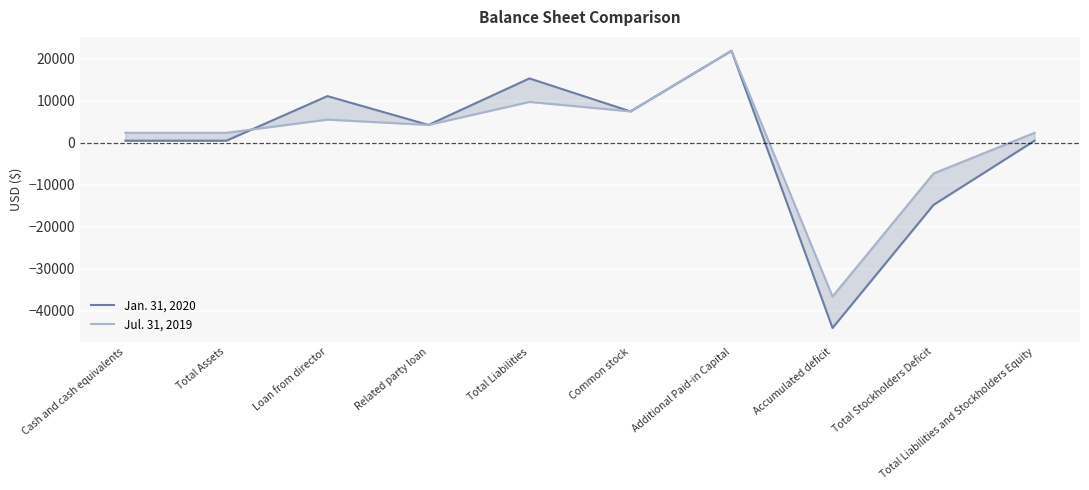

Is the value of Jul. 31, 2019 at Total Stockholders Deficit greater than the value of Jan. 31, 2020 at Related party loan?

No